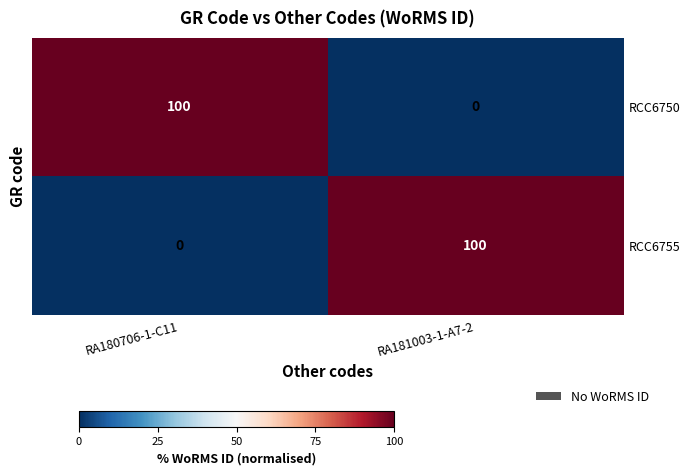

What is the difference between the highest and lowest values at RA180706-1-C11?

100